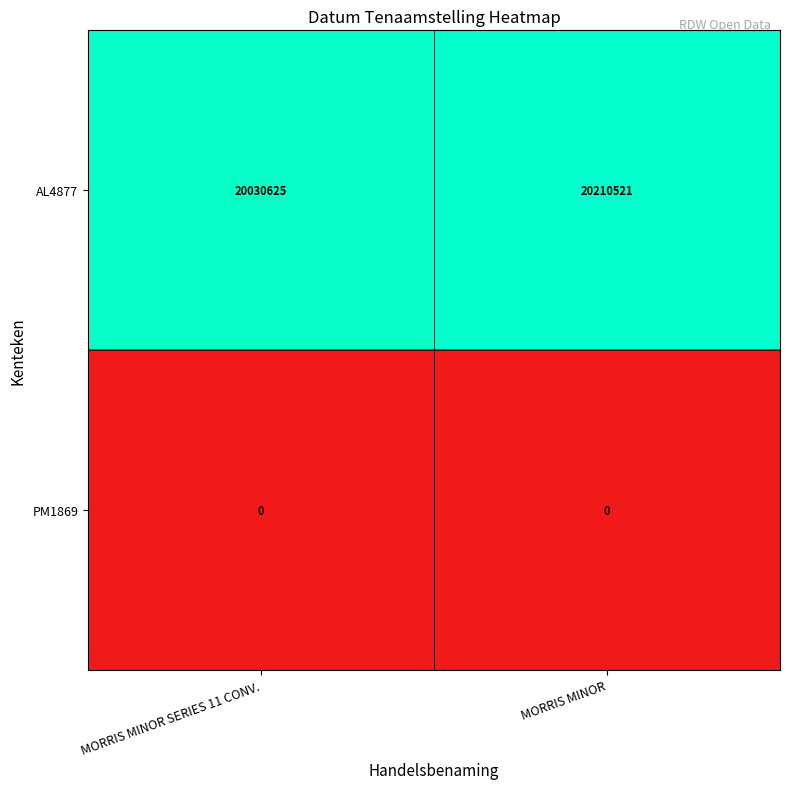

At which category is the sum across all series the highest?

MORRIS MINOR